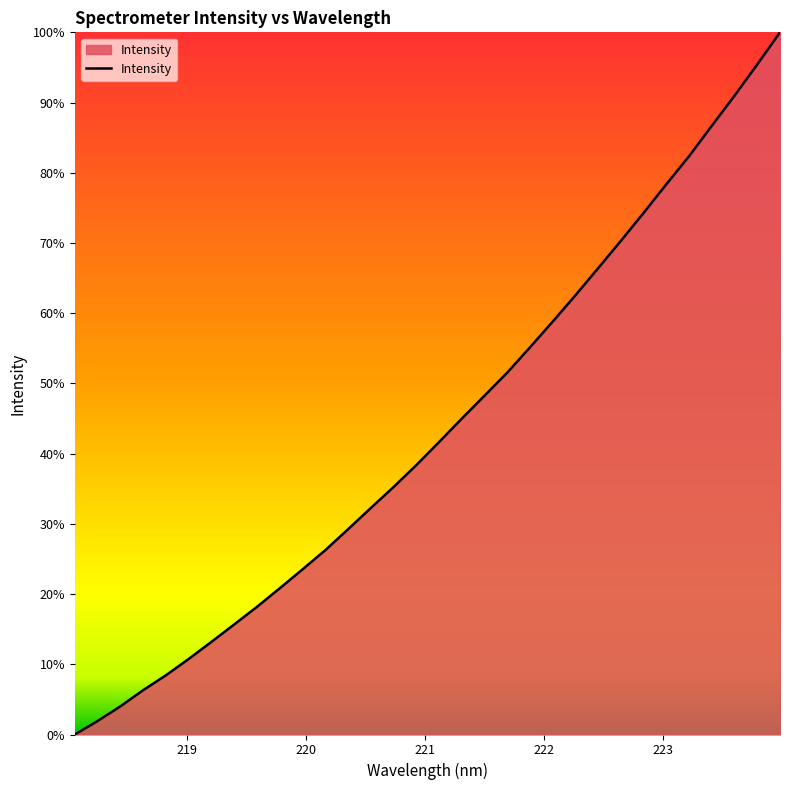

What is the difference between the maximum and minimum values?

100.0